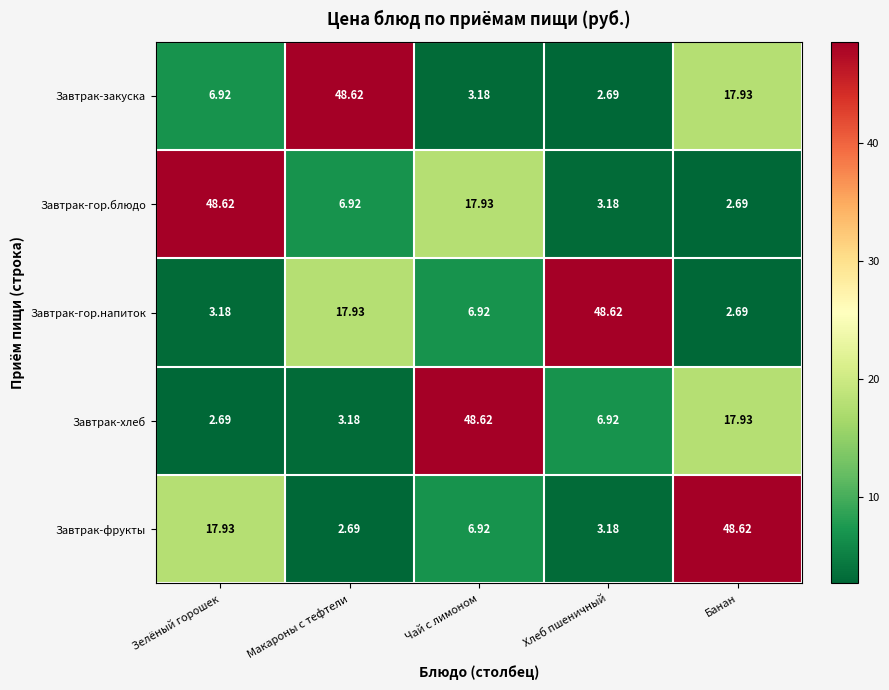

At which label is Завтрак-хлеб closest to 25?

Банан